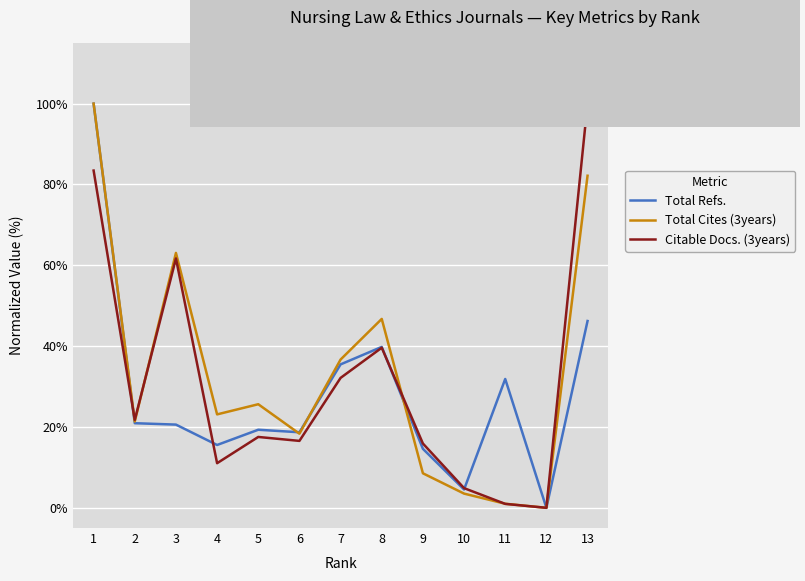

True or false: Citable Docs. (3years) has a value of 16.6 at 6.

True